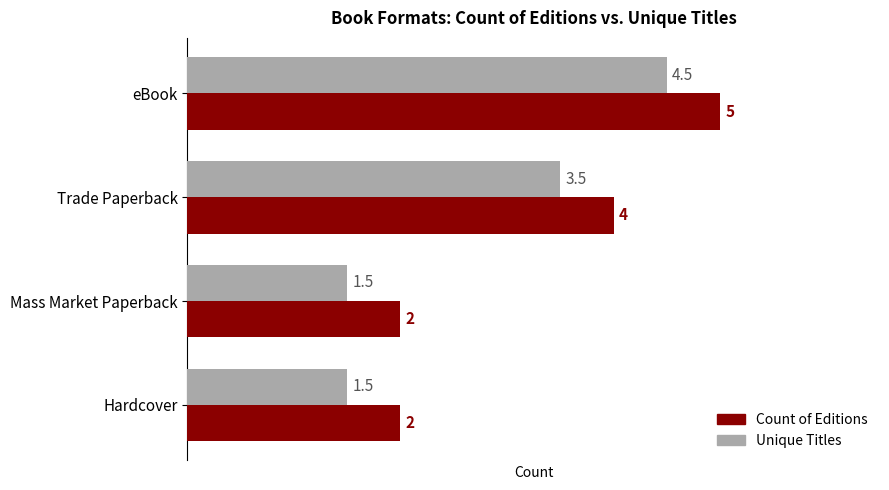

List the series in order of their peak value, lowest first.

Unique Titles, Count of Editions